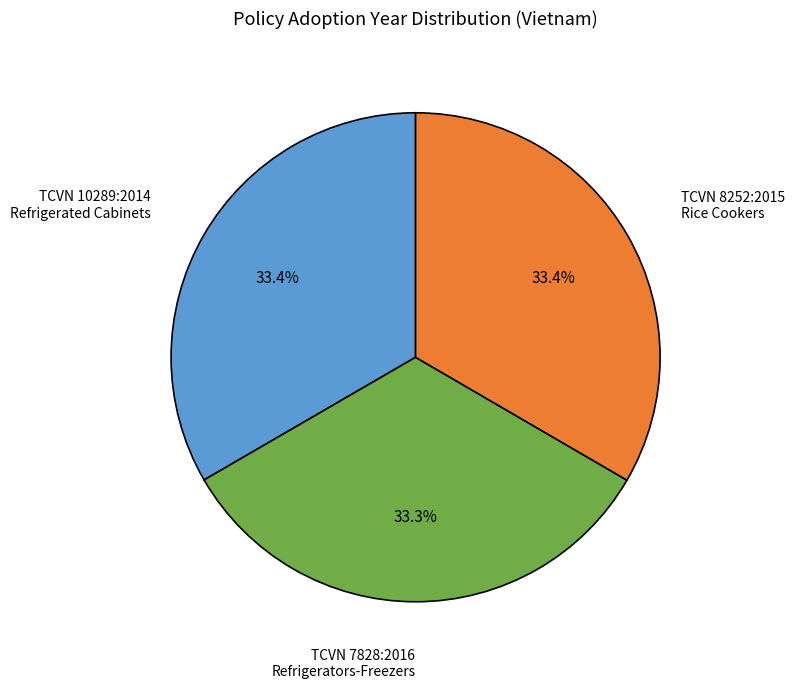

Is there a majority slice in this chart?

No